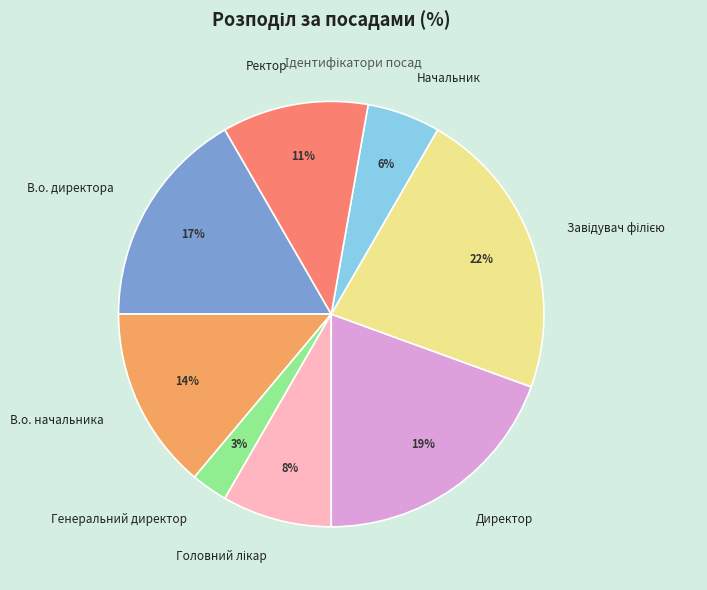

Is there a majority slice in this chart?

No